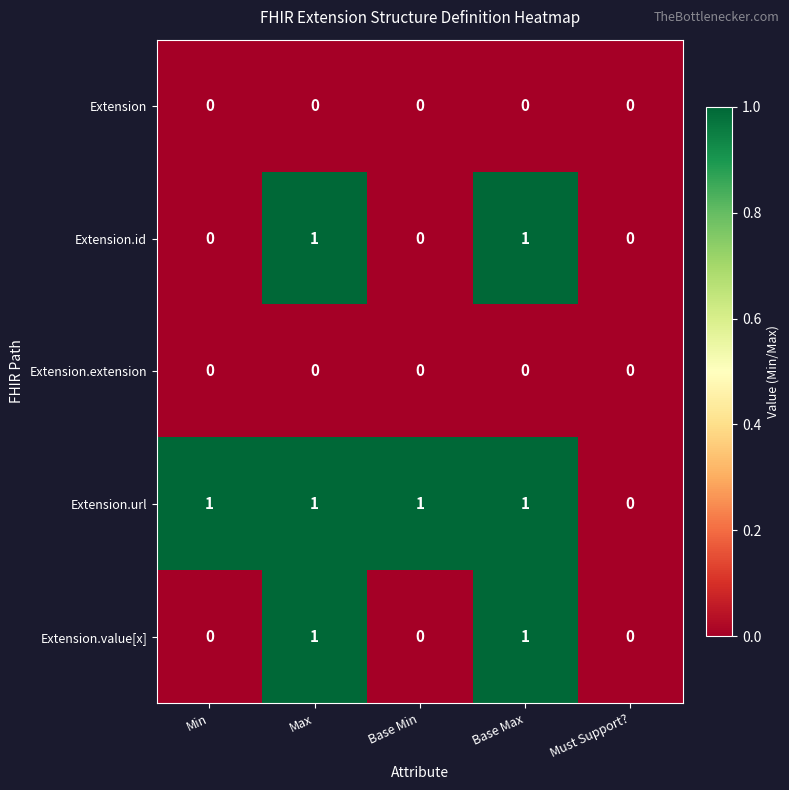

The Extension.value[x] series shows 1 at Max. True or false?

True